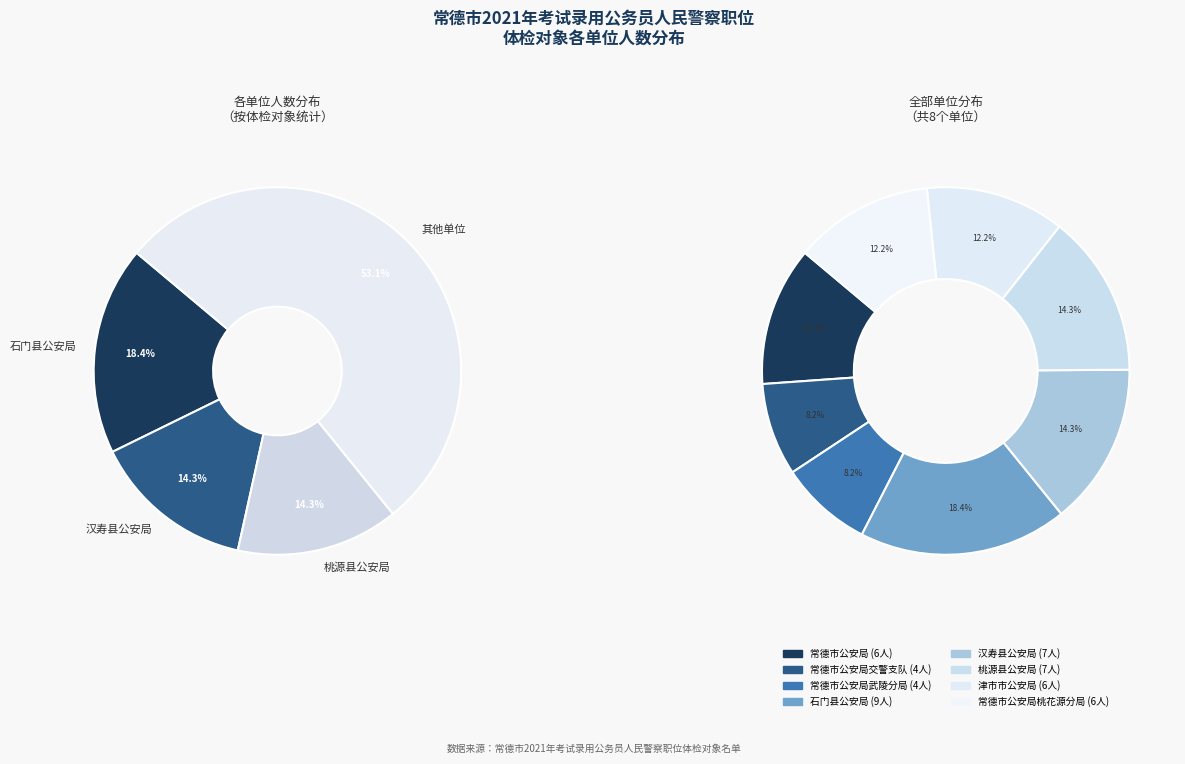

To the nearest percent, what is the difference between the 汉寿县公安局 and 常德市公安局桃花源分局 slice percentages?

2%